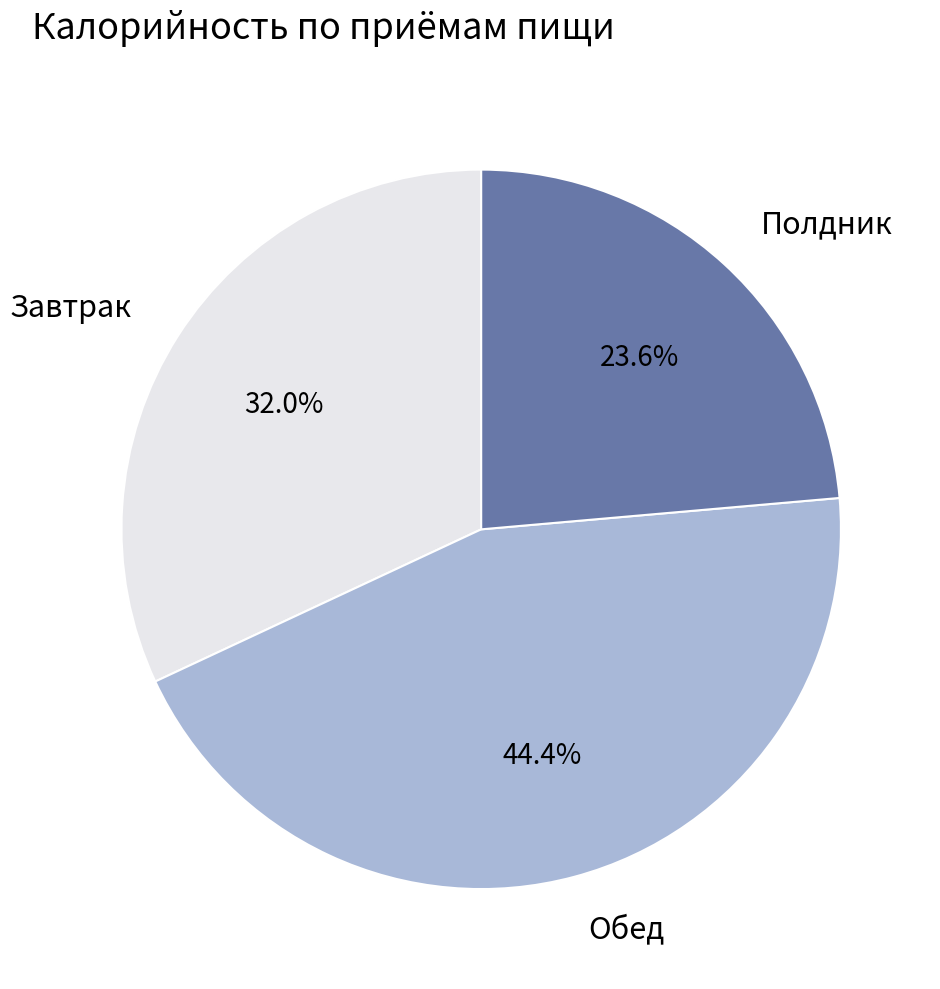

Between Полдник and Обед, which is larger?

Обед